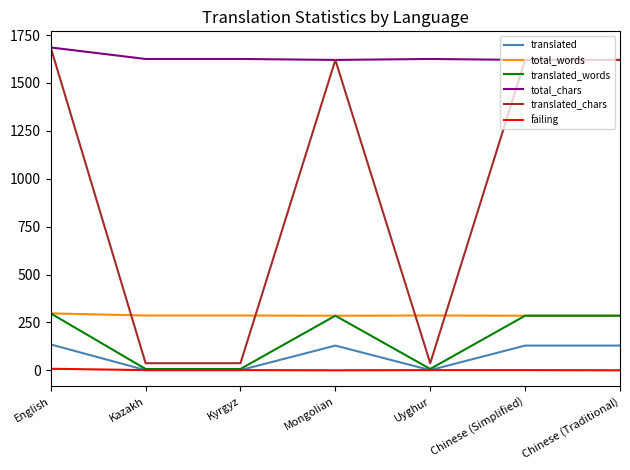

What is the total value across all series at Mongolian?

3939